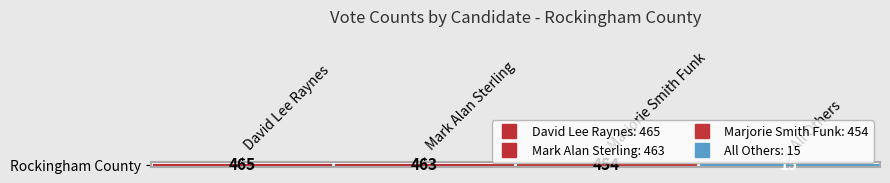

Where does the data first go above 463?

David Lee Raynes